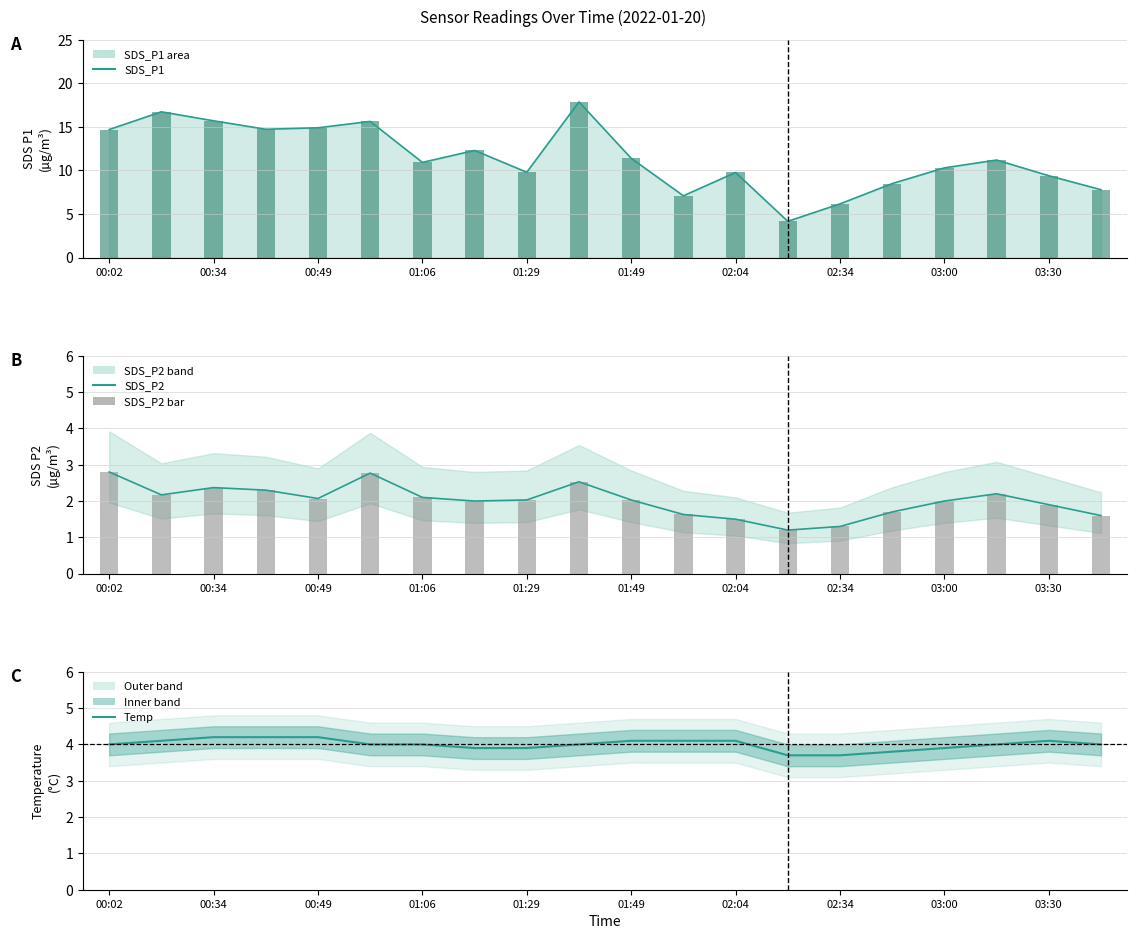

At how many categories does at least one series exceed 7?

18